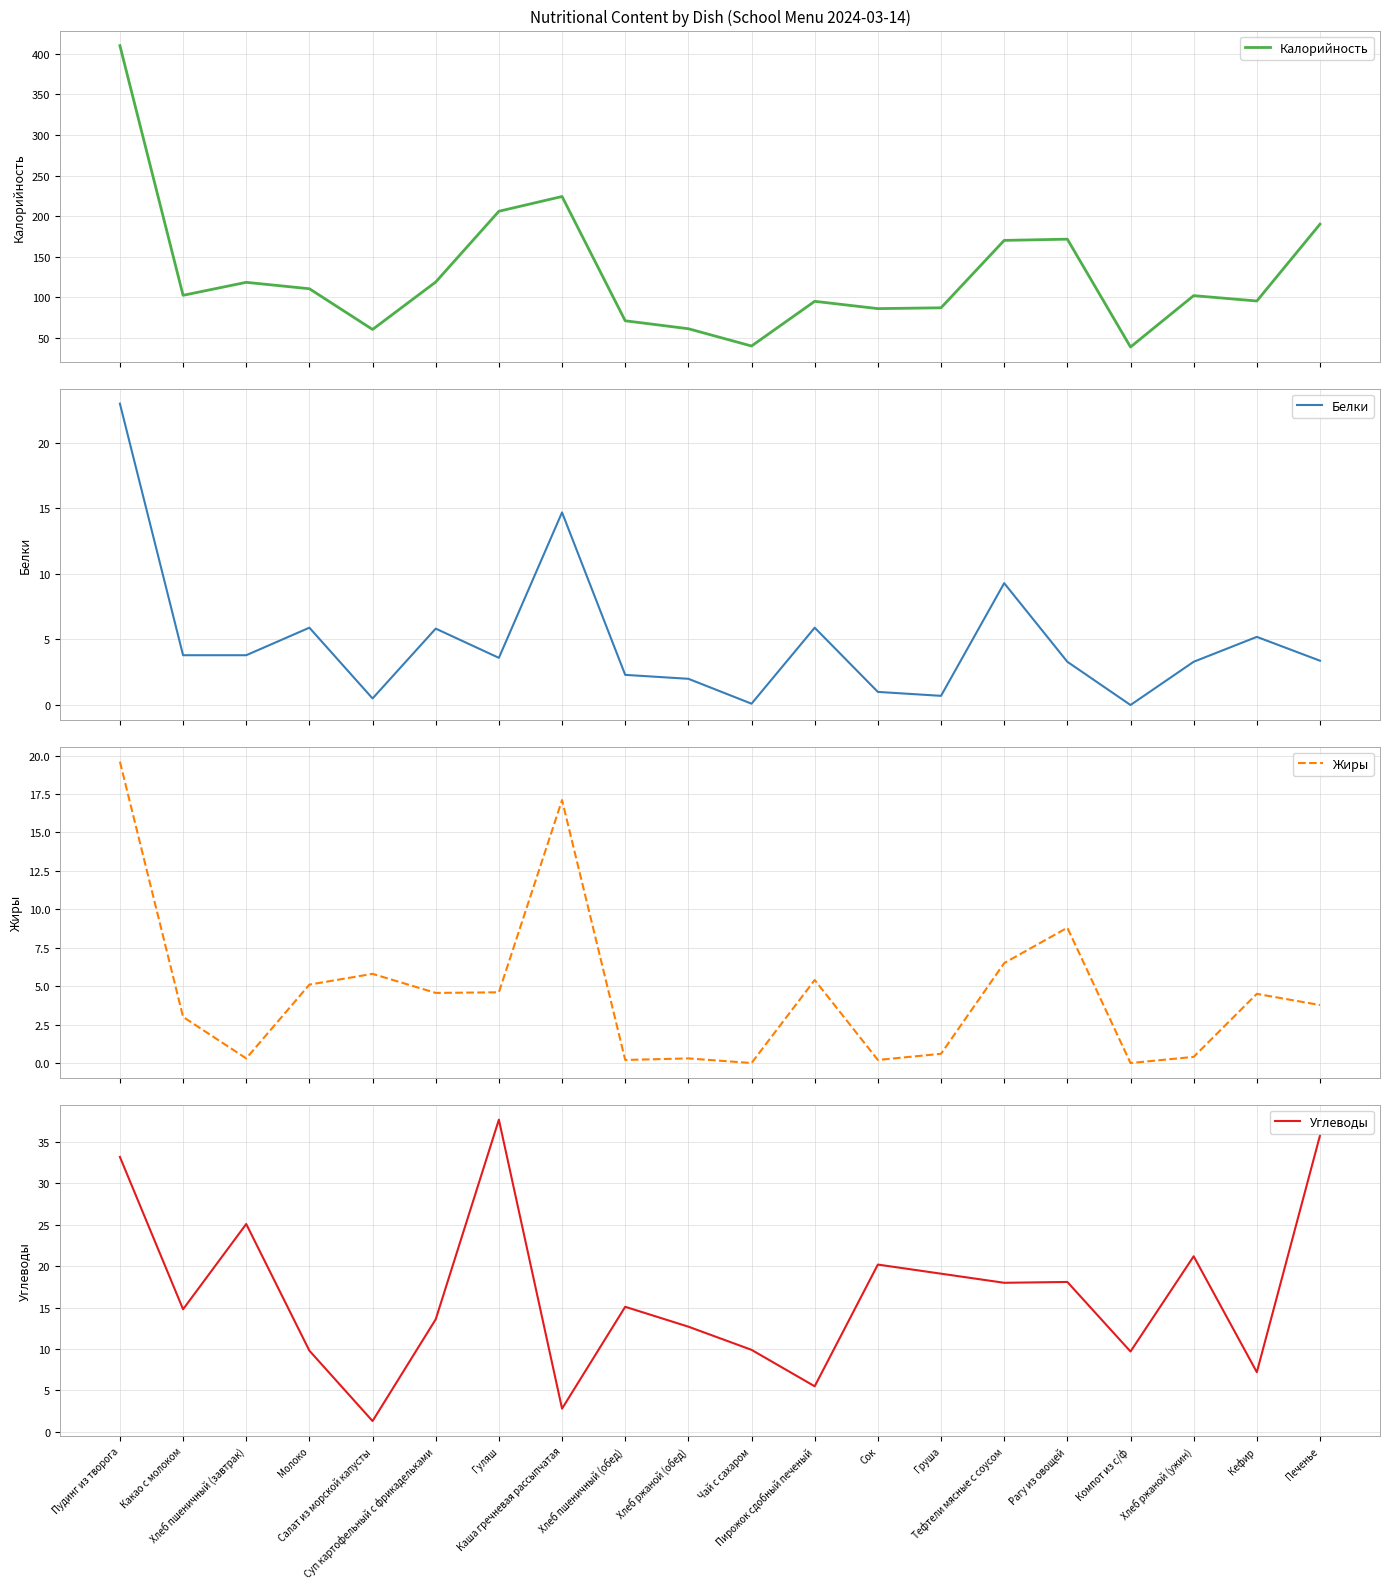

The Белки series shows 5.9 at Молоко. True or false?

True